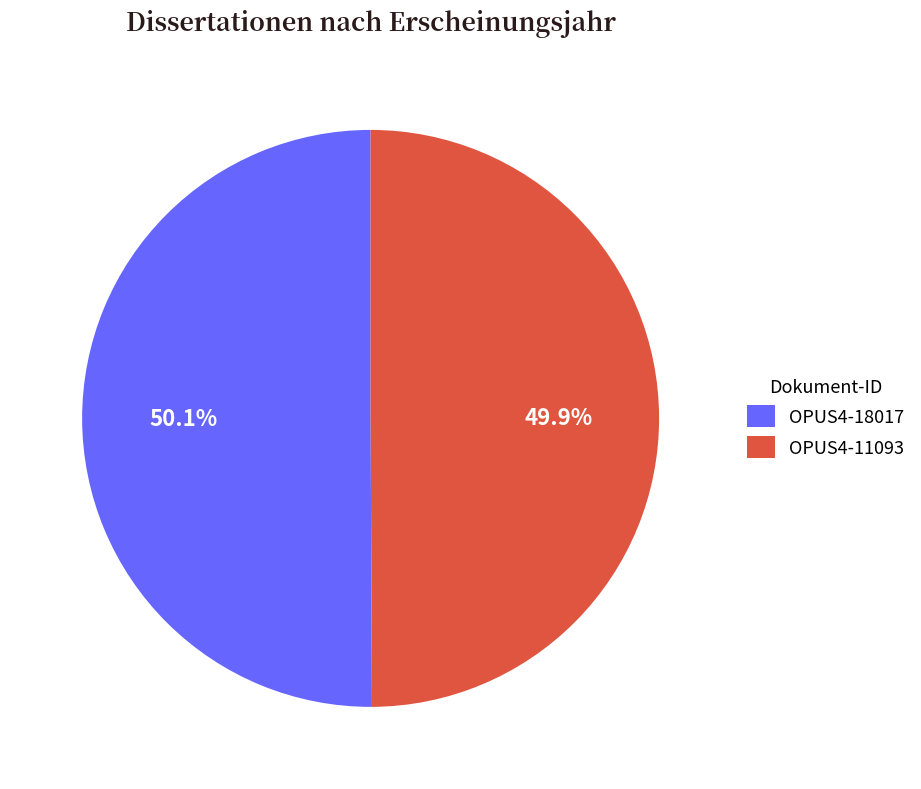

Combined, what portion of the pie is OPUS4-18017 and OPUS4-11093?

100.0%